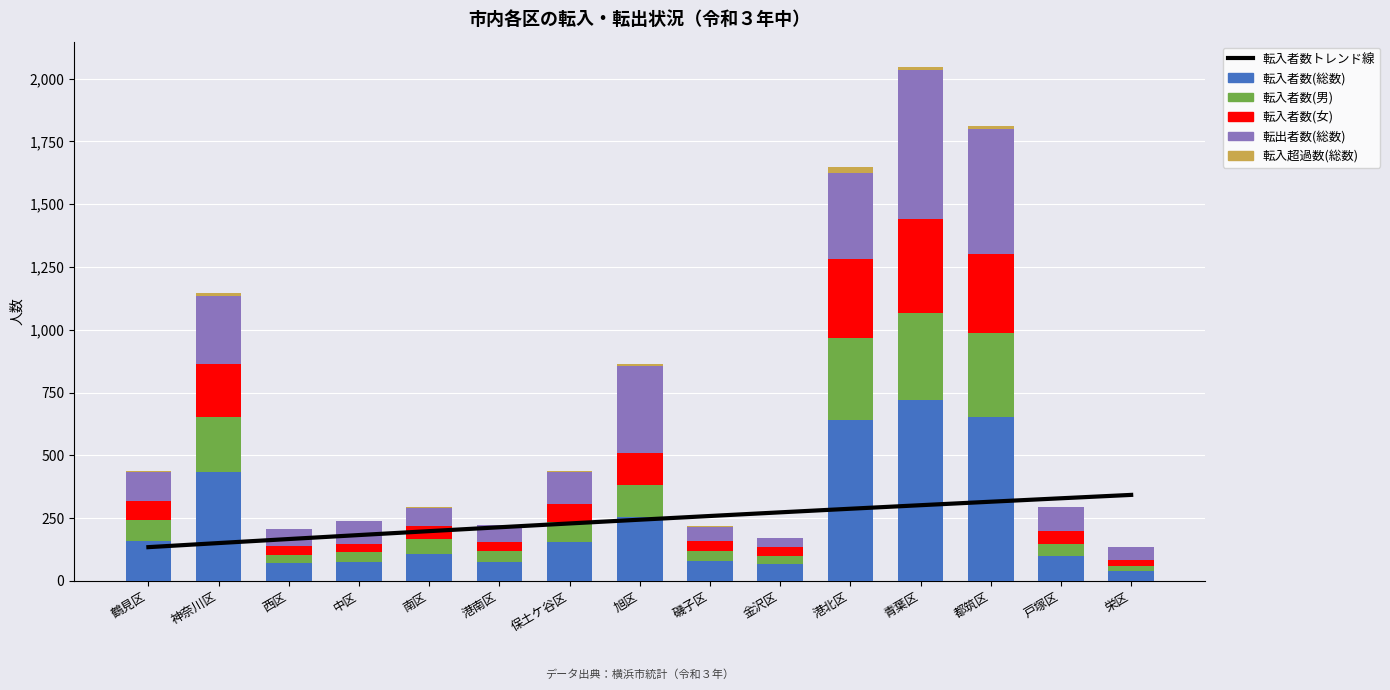

At how many categories does at least one series exceed 553?

3